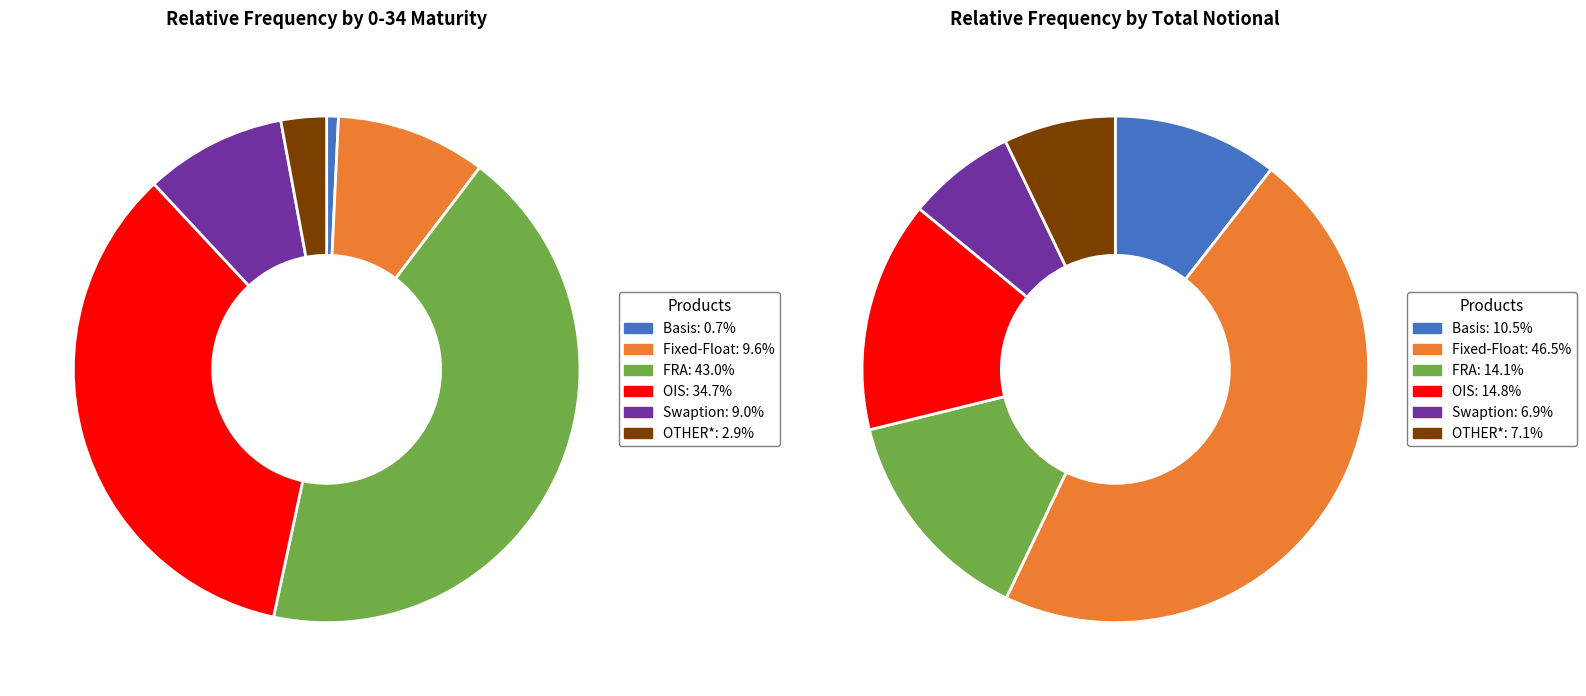

To the nearest percent, what percentage of the pie is OIS?

35%